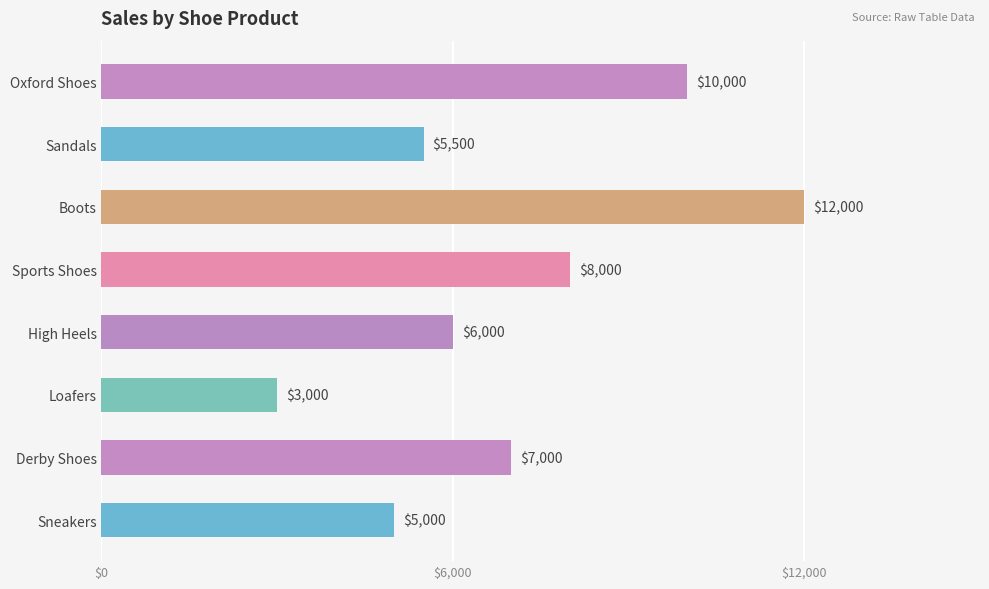

At which category does the chart reach its peak across all series?

Boots